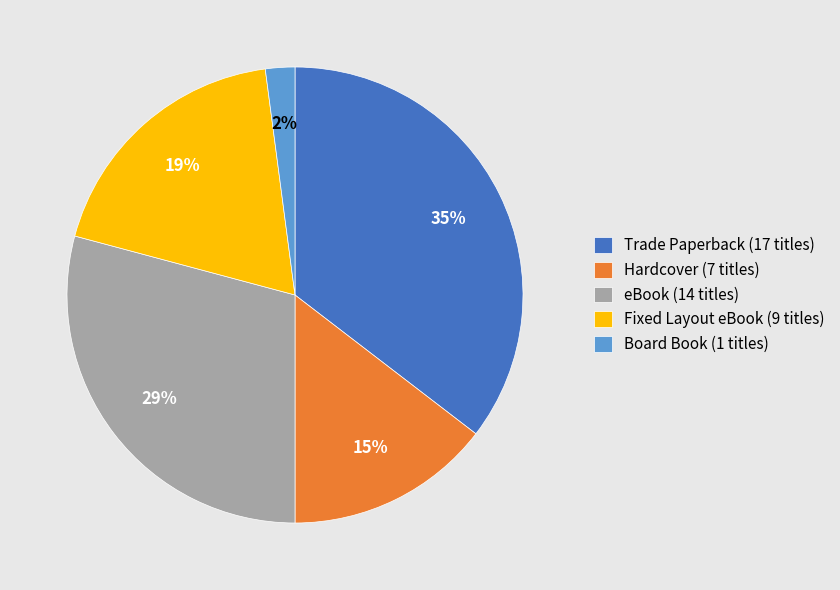

Approximately how many times larger is the value at Board Book compared to Fixed Layout eBook?

0.1